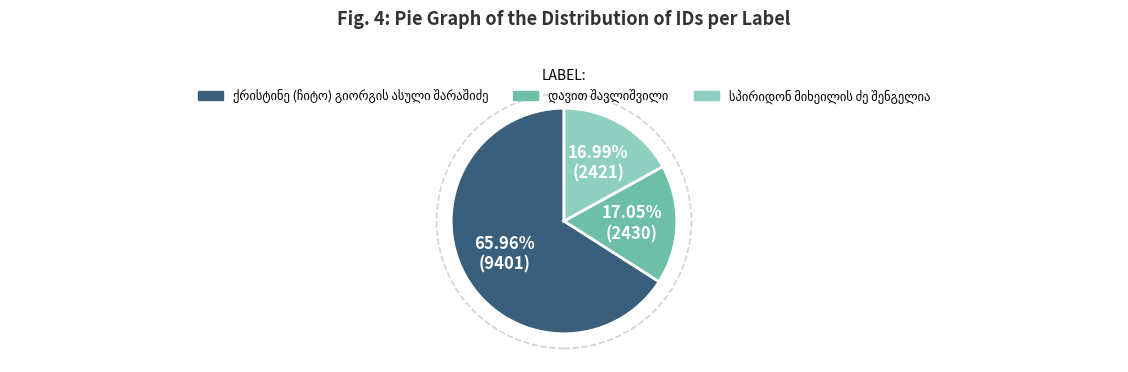

To the nearest percent, what is the average slice percentage?

33%